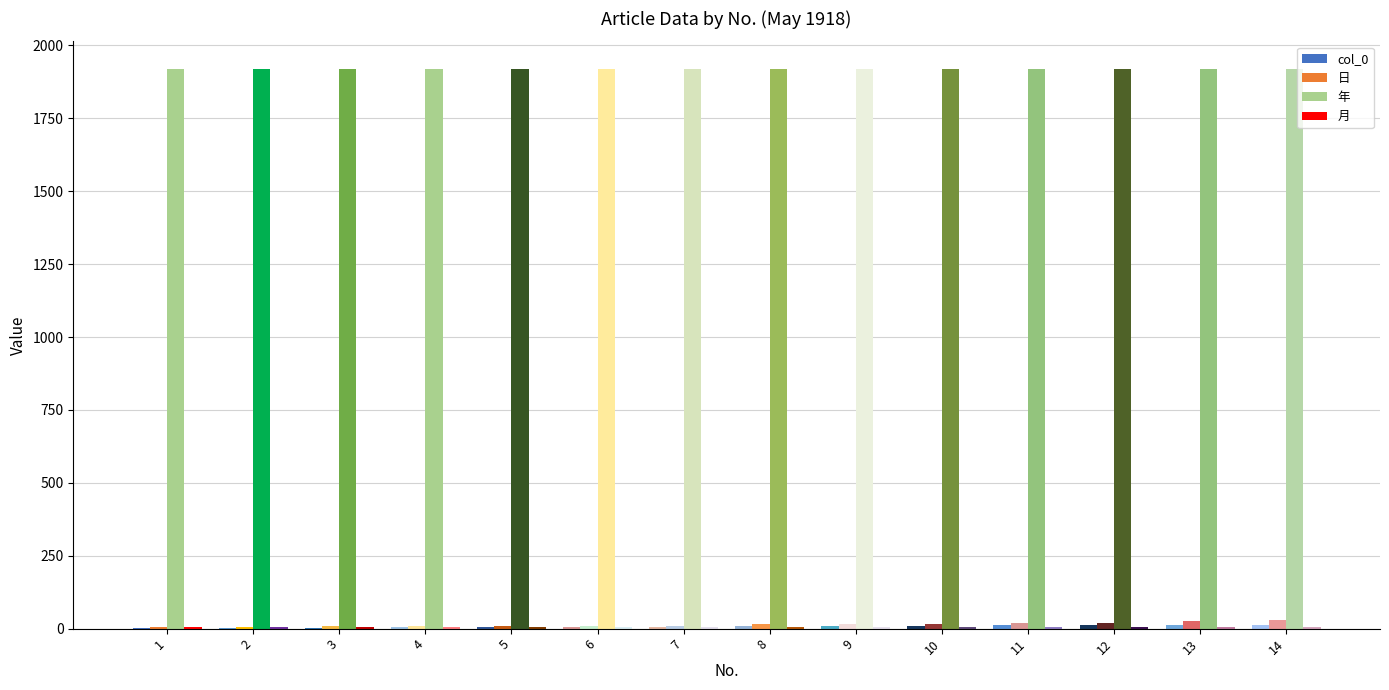

Is the value of 年 at 4 greater than the value of 日 at 1?

Yes